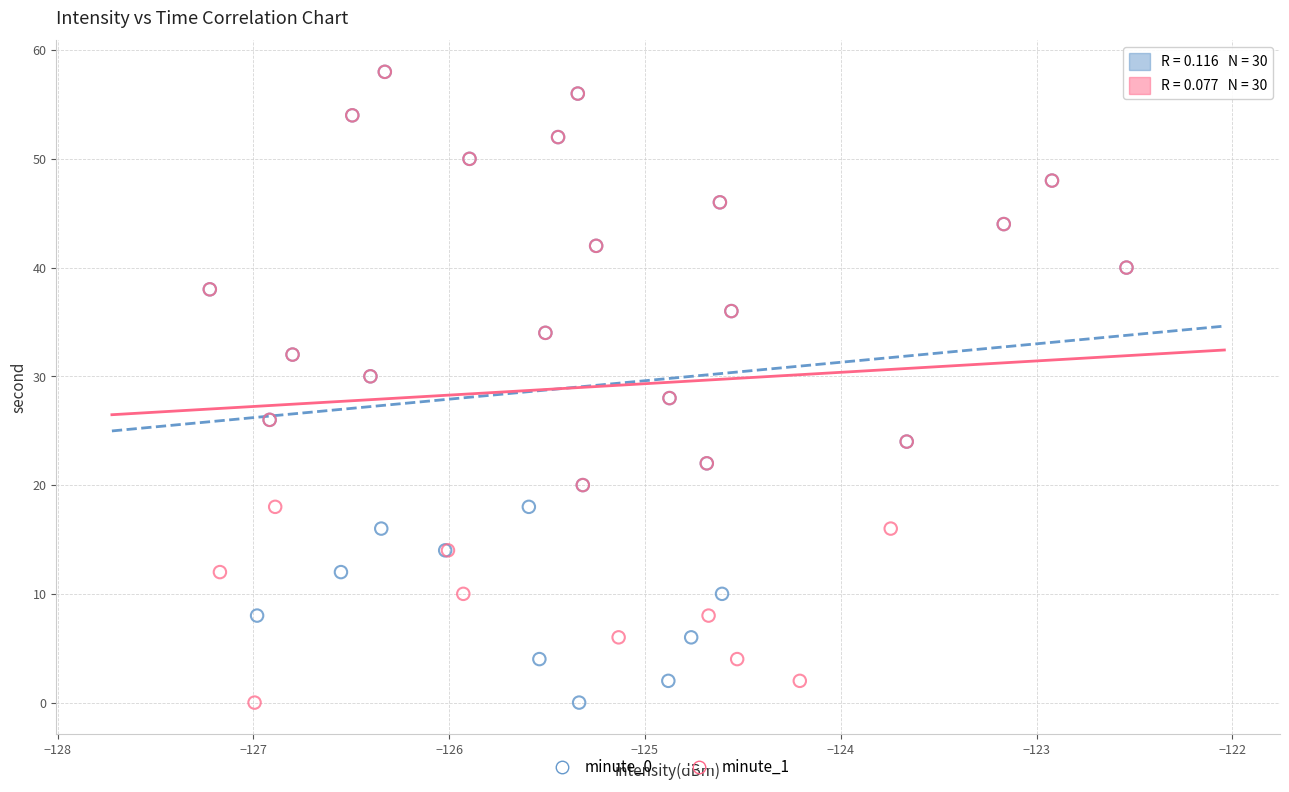

What are all the series names shown in the legend?

minute_0, minute_1